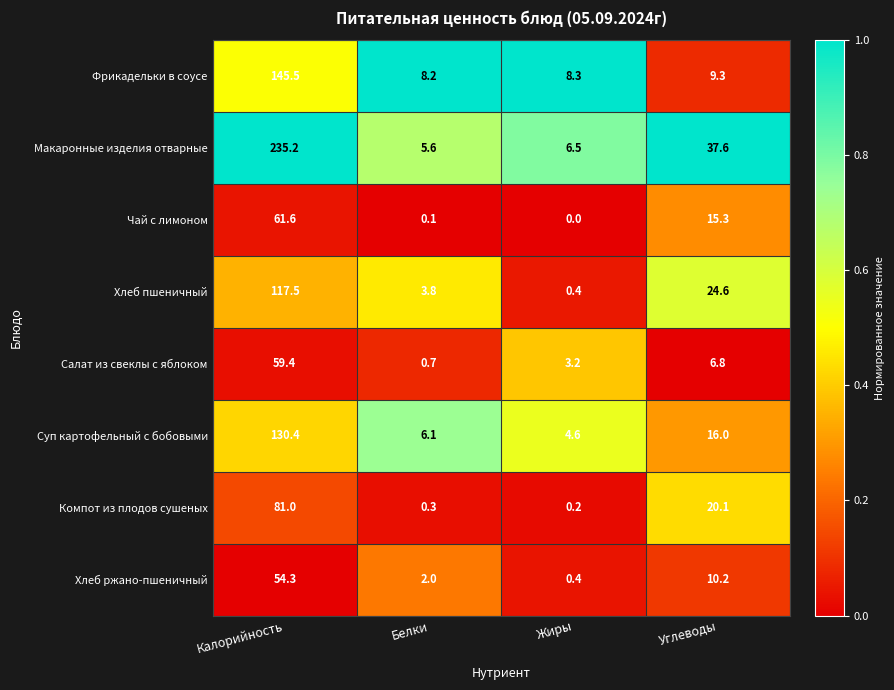

Is it true that Салат из свеклы с яблоком equals 3.2 at Жиры?

True